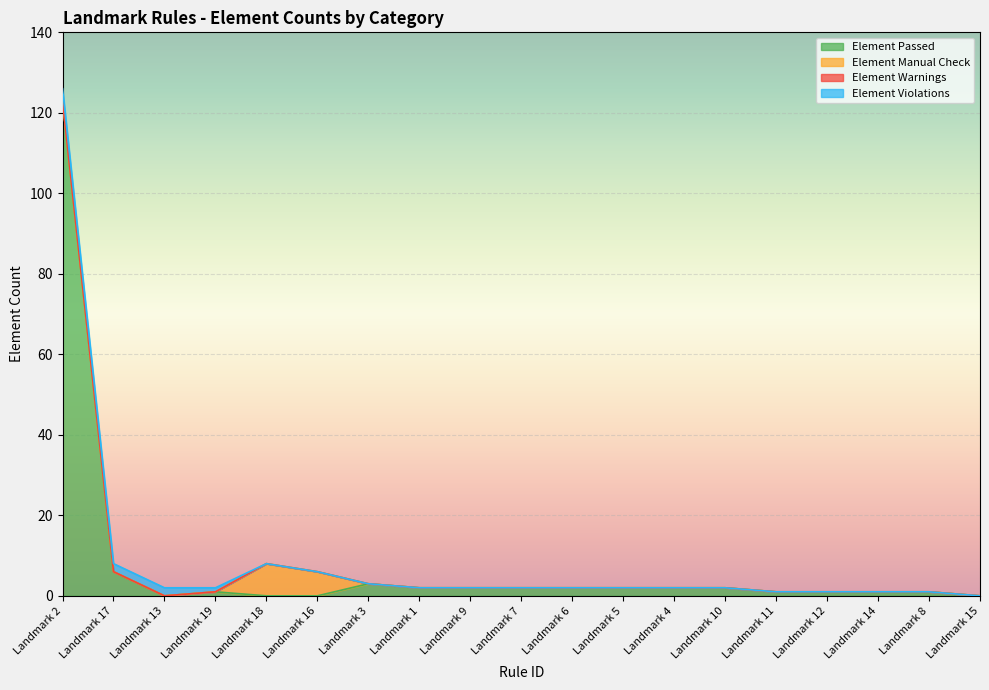

Which category has the lowest value in the Element Violations series?

Landmark 18